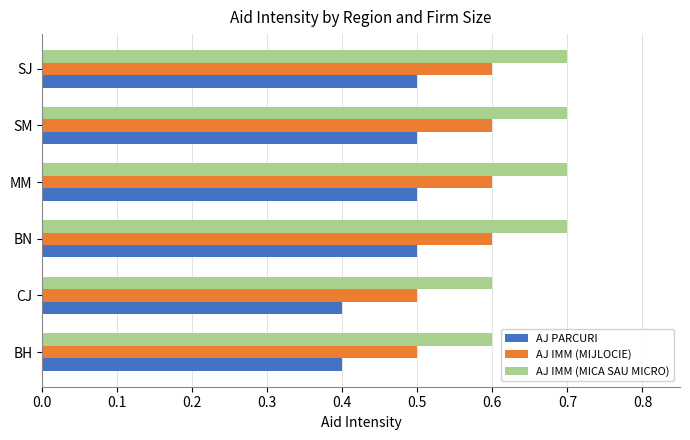

Is it true that AJ IMM (MICA SAU MICRO) equals 1.1 at SM?

False